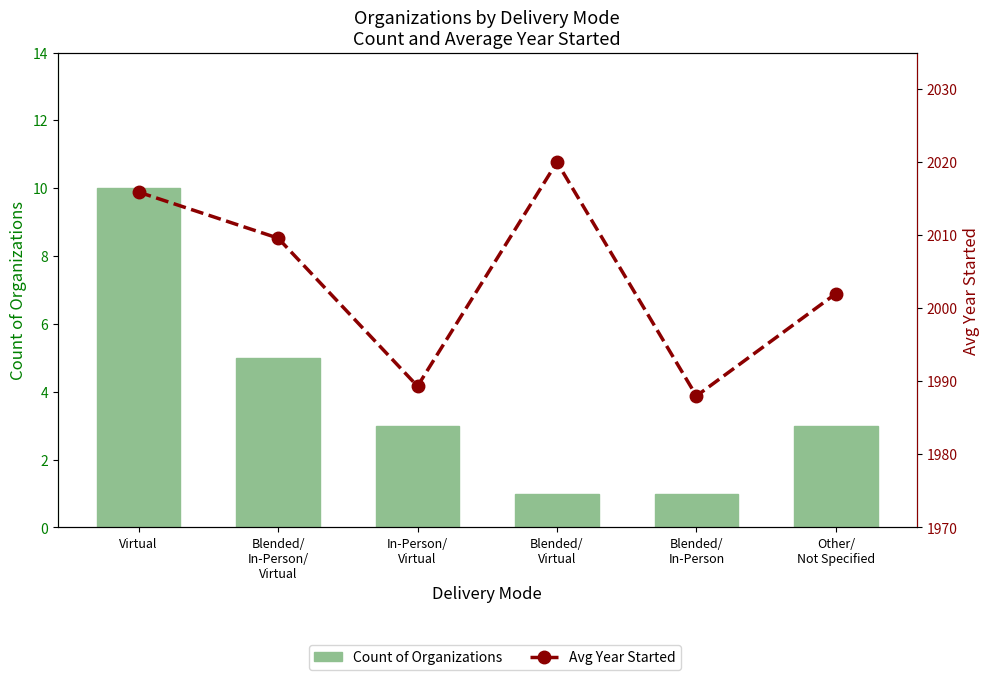

Is the value of Count of Organizations at Blended/
Virtual greater than the value of Avg Year Started at Blended/
Virtual?

No